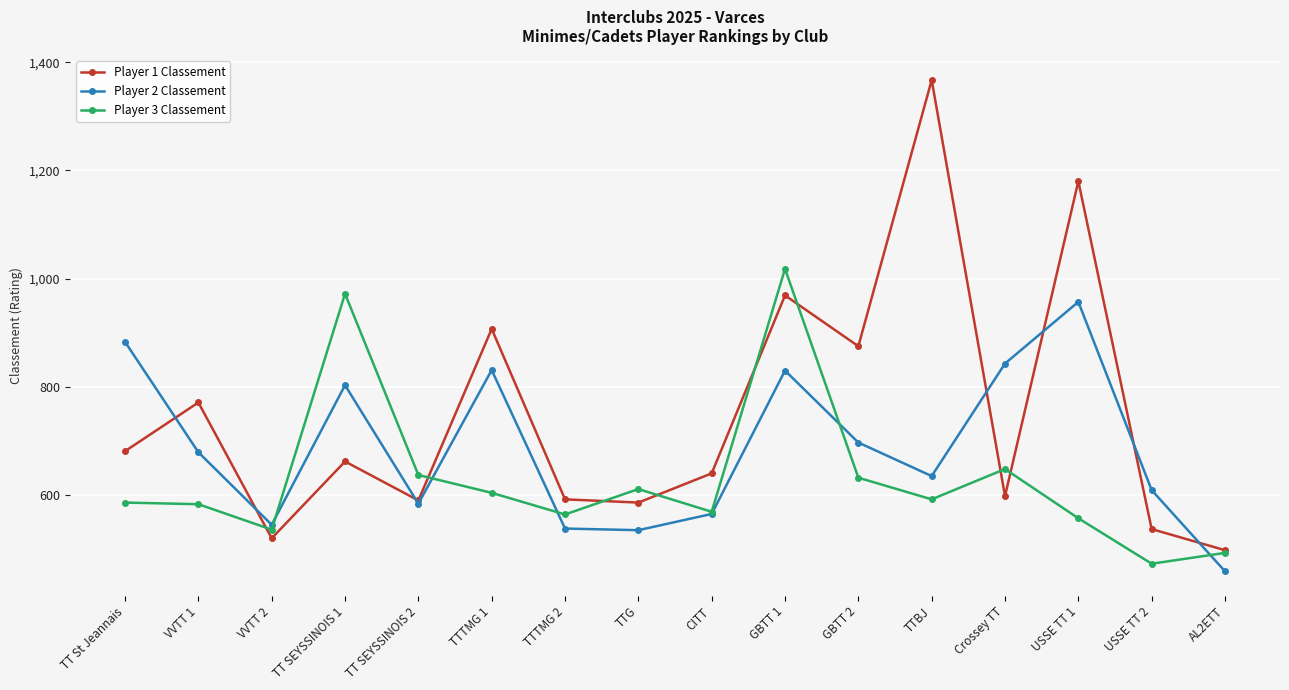

At which category does the chart reach its minimum across all series?

AL2ETT